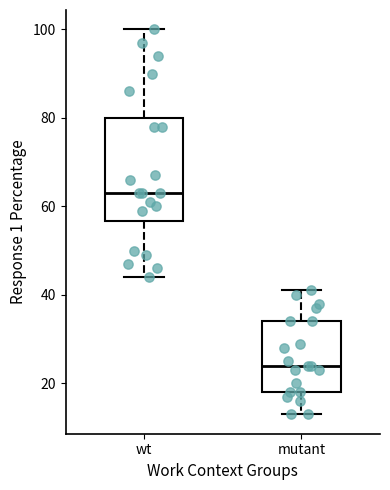

Reading left to right, read every box against the y-axis: the position of its median line, the range the box covers, and the ends of its whiskers. The values are not printed on the chart, so give them approximately, as read against the axis.

wt: median 64, box 56 to 80, whiskers 44 to 100
mutant: median 24, box 18 to 34, whiskers 14 to 42